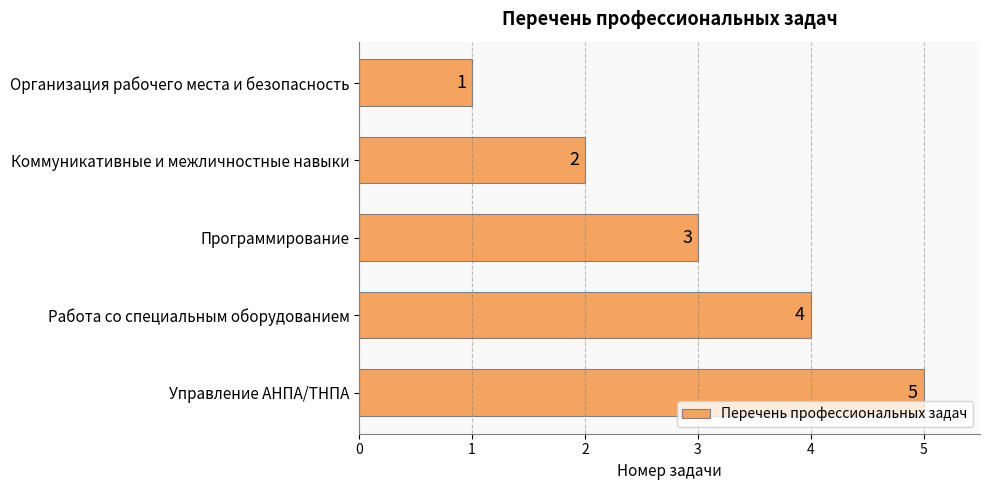

What is the smallest value displayed?

1